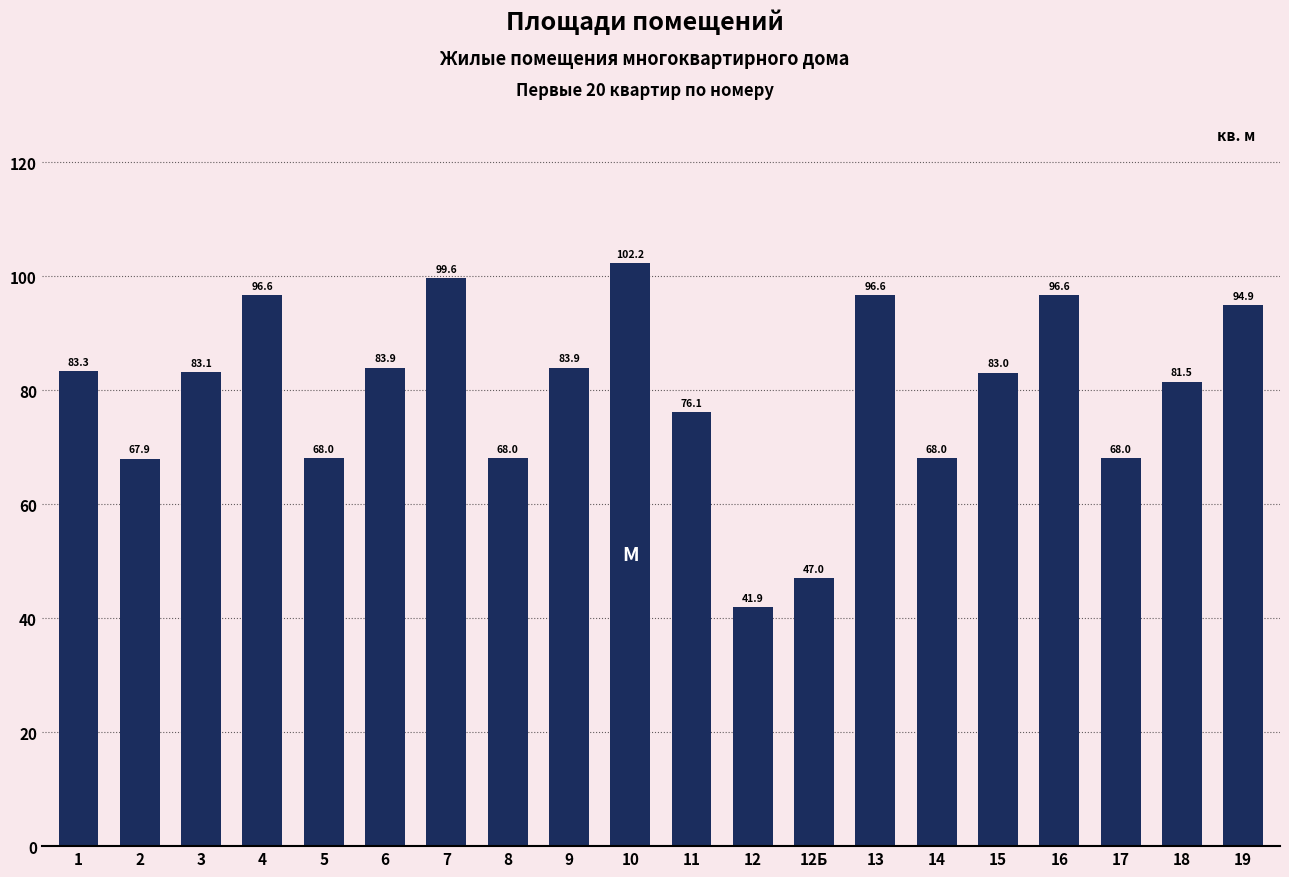

What is the difference between the values at 17 and 6?

15.9